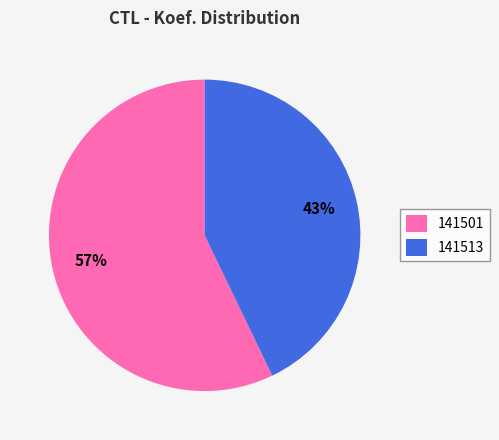

To the nearest percent, what is the average slice percentage?

50%